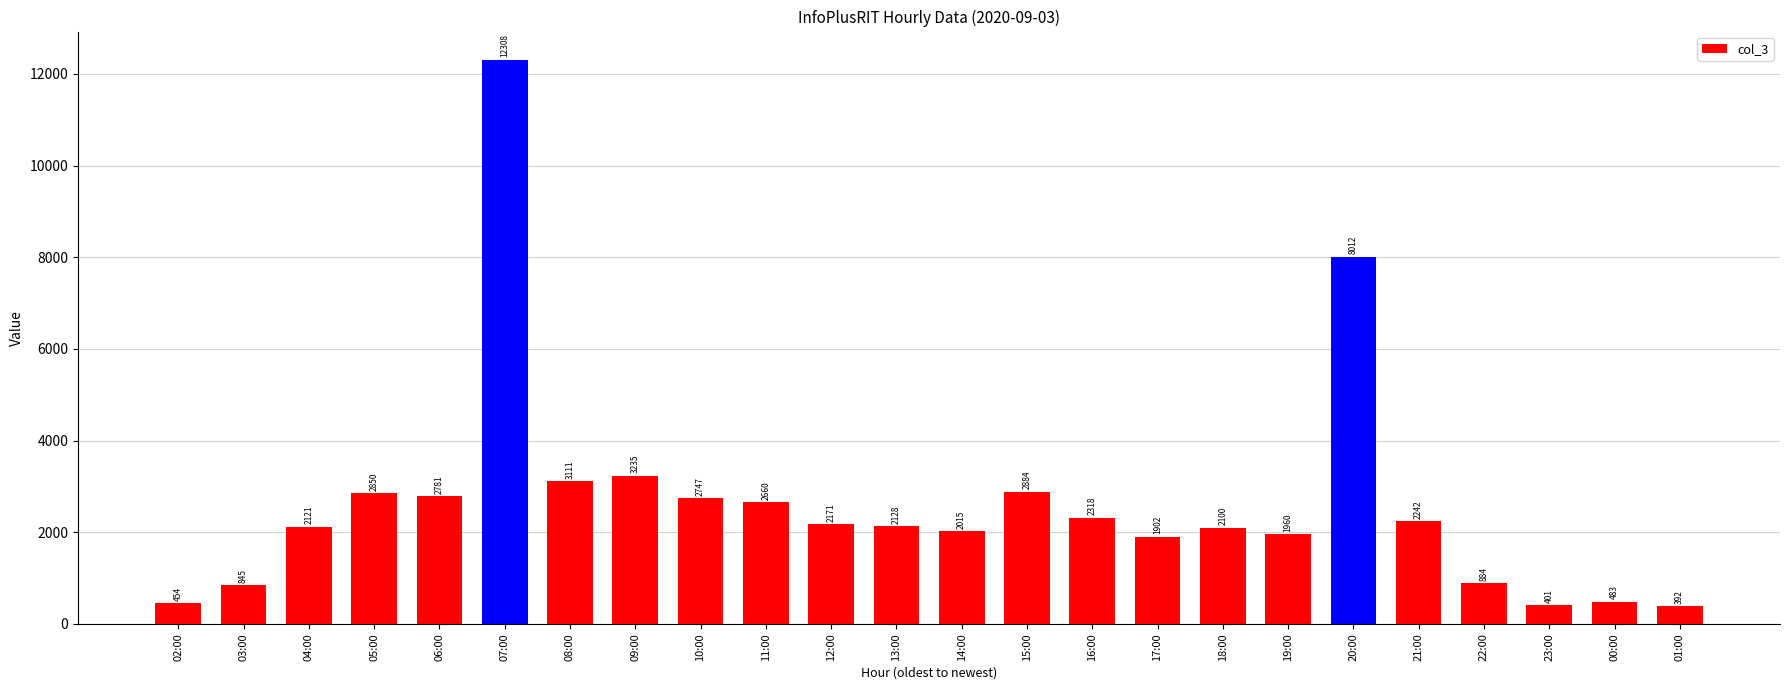

Reading left to right, extract all data points from this chart.

454	845	2121	2850	2781	12308	3111	3235	2747	2660	2171	2128	2015	2884	2318	1902	2100	1960	8012	2242	884	401	483	392